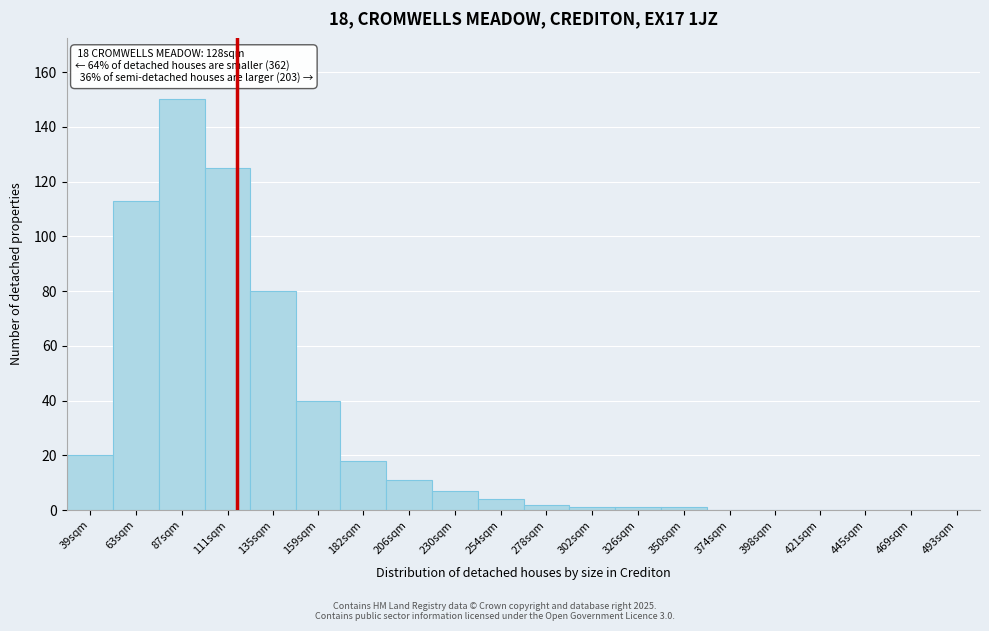

Reading left to right, what are all the values shown in this chart?

39sqm=20	63sqm=113	87sqm=150	111sqm=125	135sqm=80	159sqm=40	182sqm=18	206sqm=11	230sqm=7	254sqm=4	278sqm=2	302sqm=1	326sqm=1	350sqm=1	374sqm=0	398sqm=0	421sqm=0	445sqm=0	469sqm=0	493sqm=0